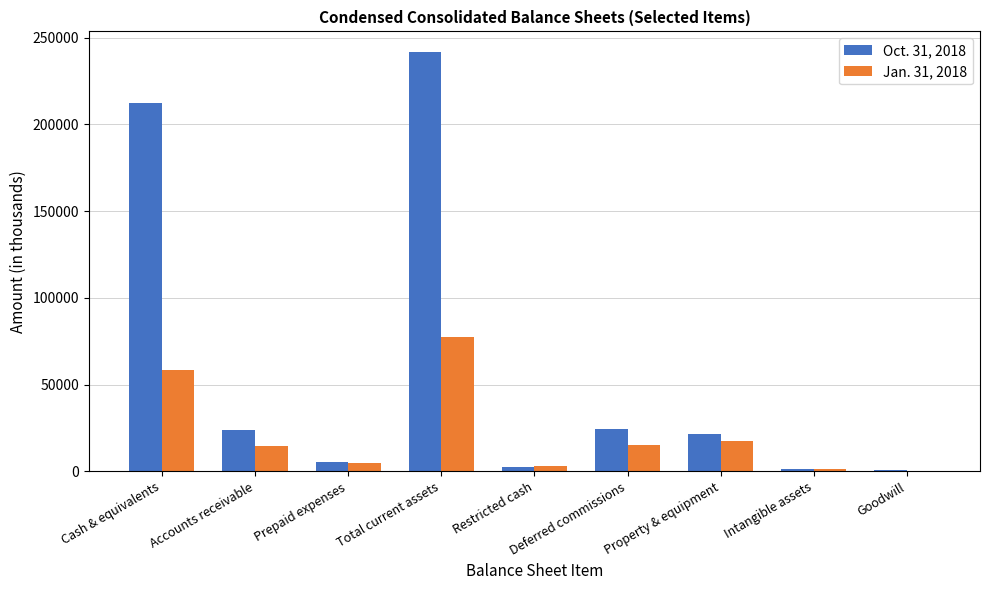

What is the spread (max minus min) of values at Total current assets?

163847